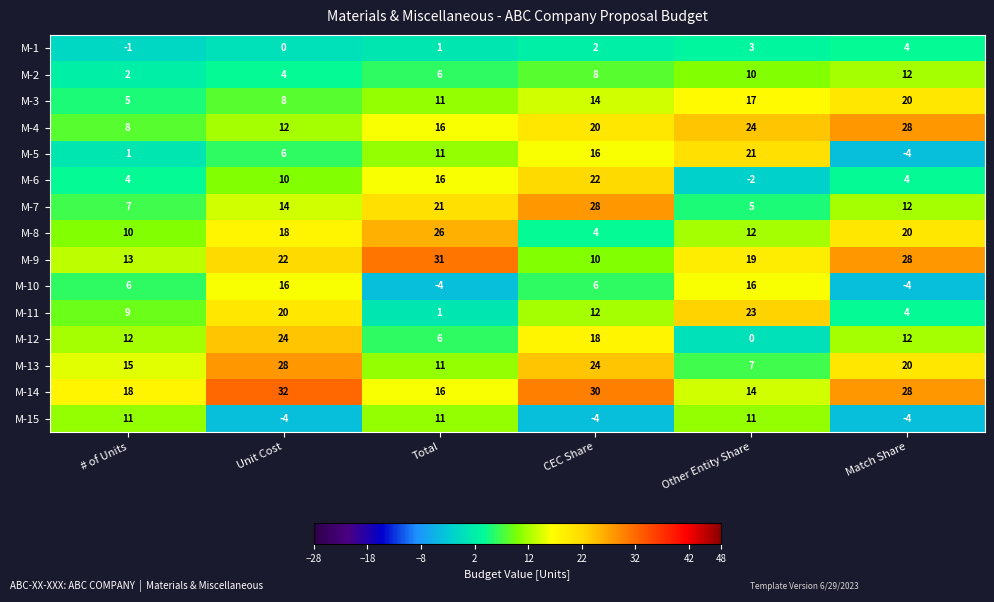

True or false: M-6 has a value of 4 at # of Units.

True